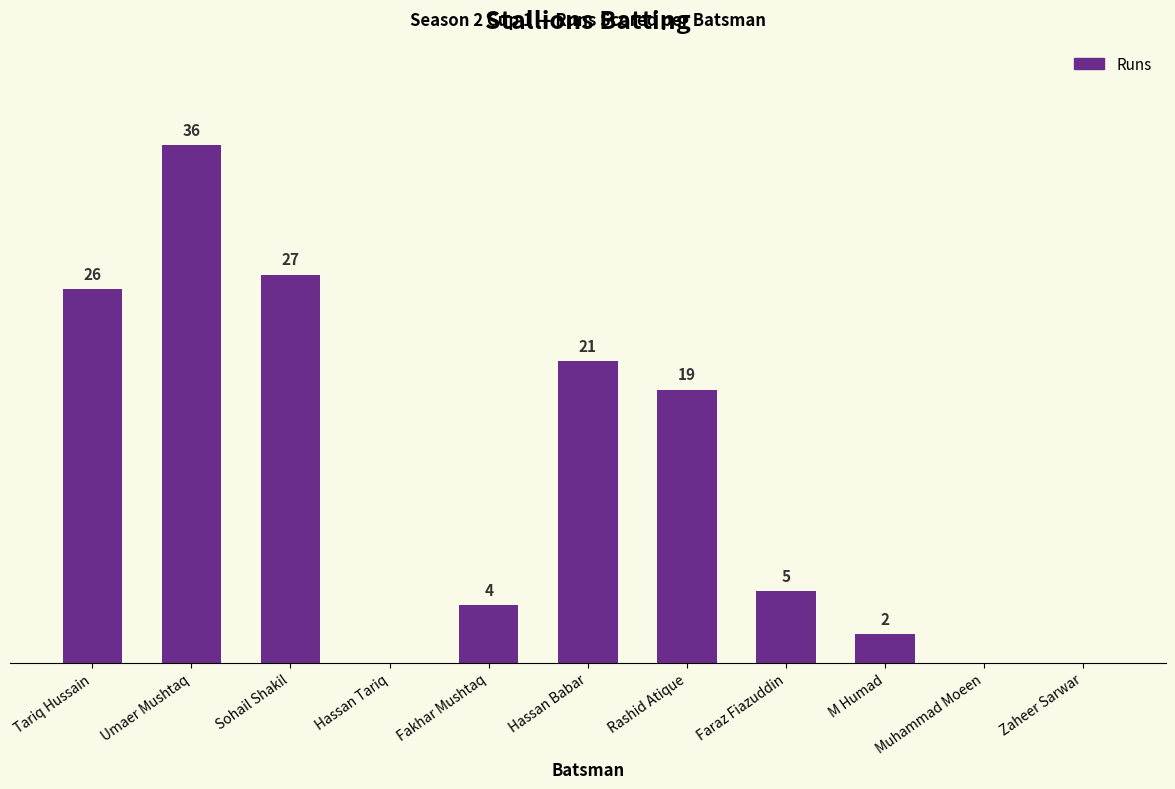

At which category does the chart reach its peak across all series?

Umaer Mushtaq